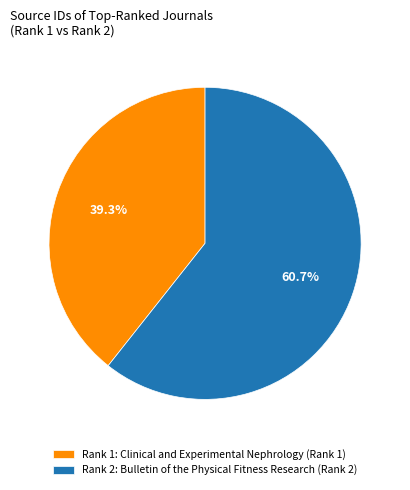

Count the number of slices in the pie.

2